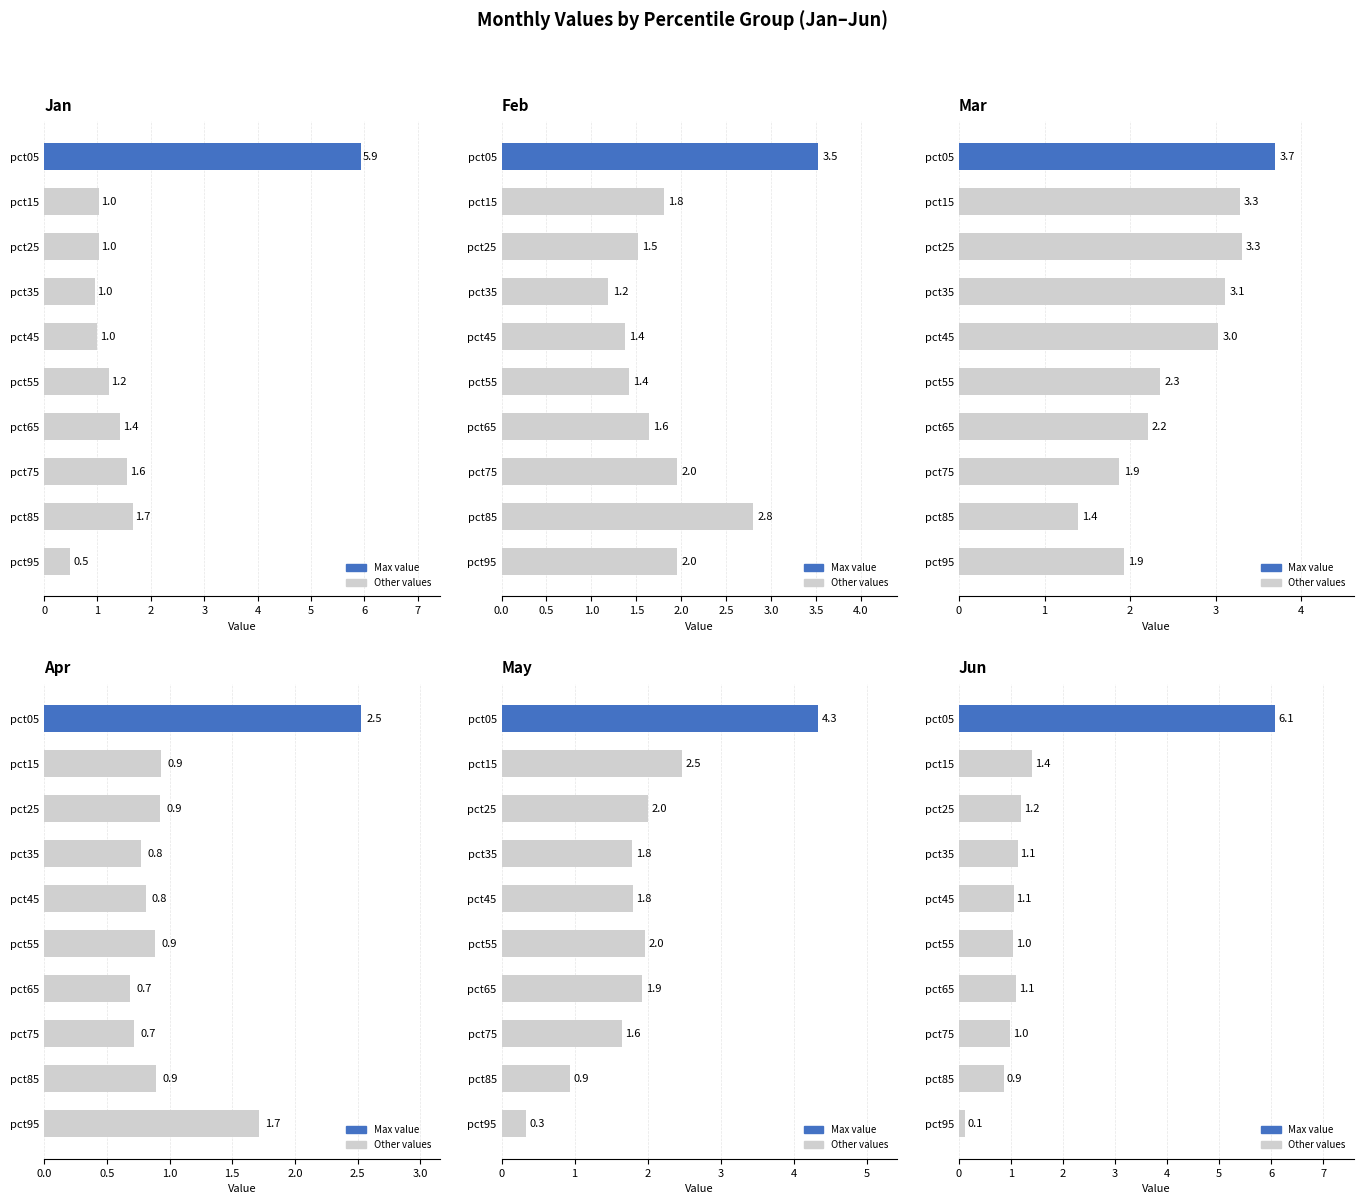

Is it true that Feb equals 2.7 at pct65?

False